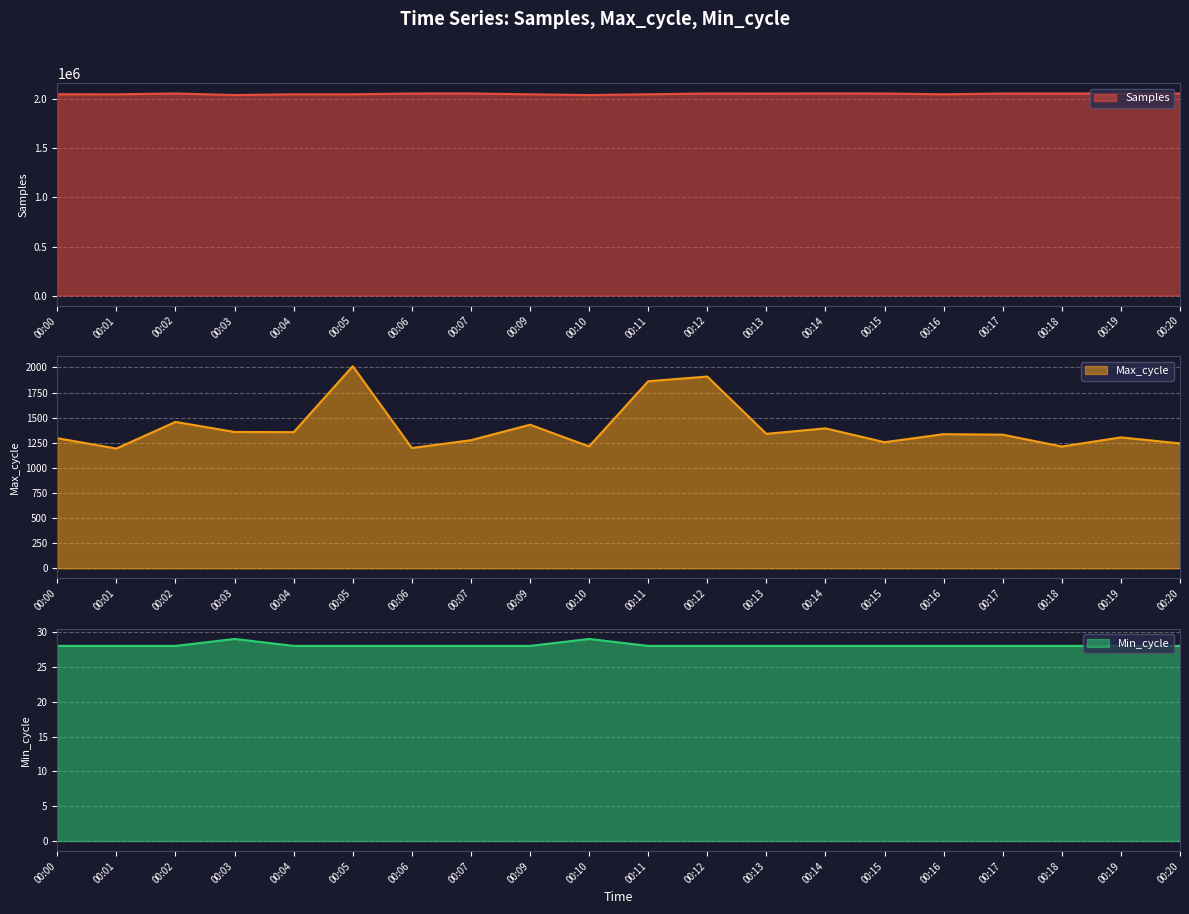

What is the spread (max minus min) of values at 00:16?

2051757